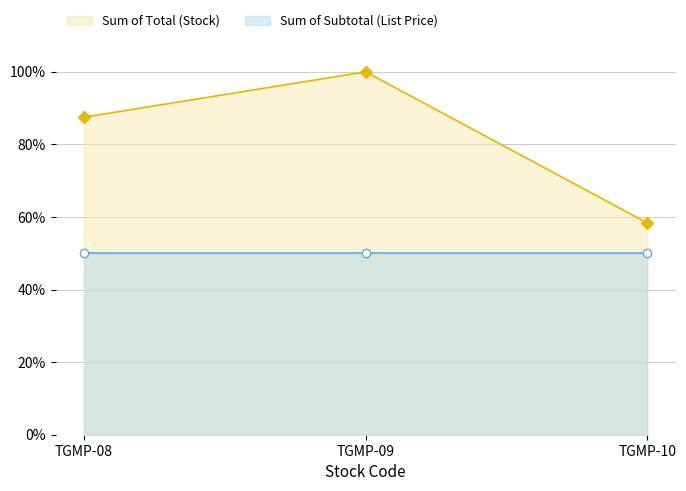

The chart shows a value of 58.3 at TGMP-10. True or false?

True